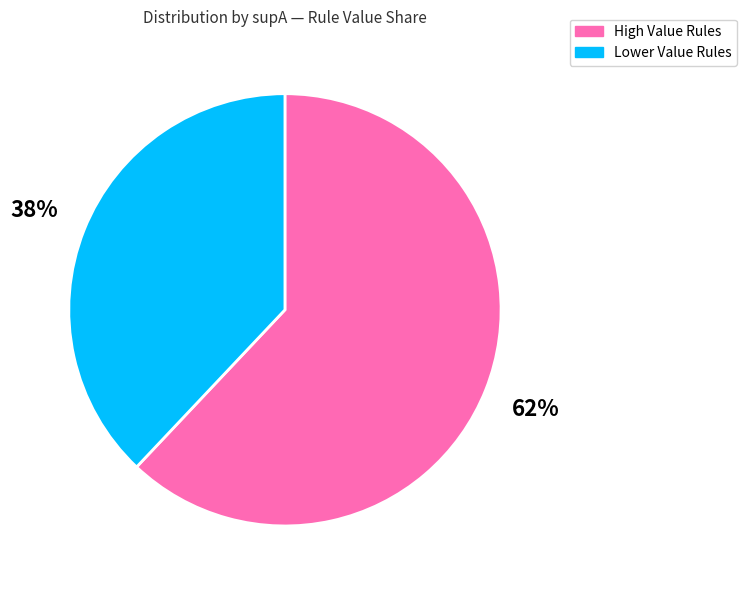

Is there any slice that represents more than half of the pie?

Yes